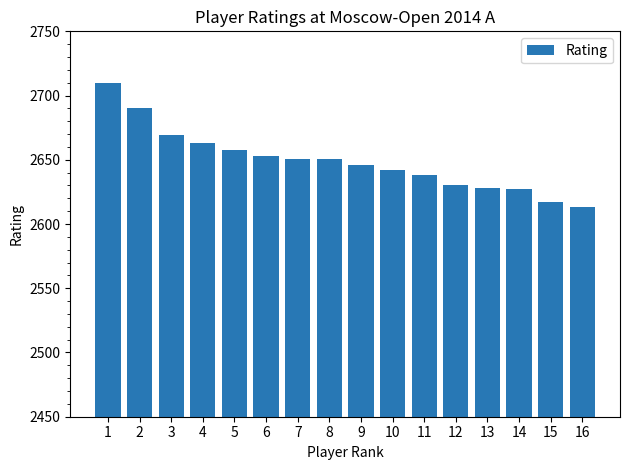

True or false: the data shows 2658 at 5.

True